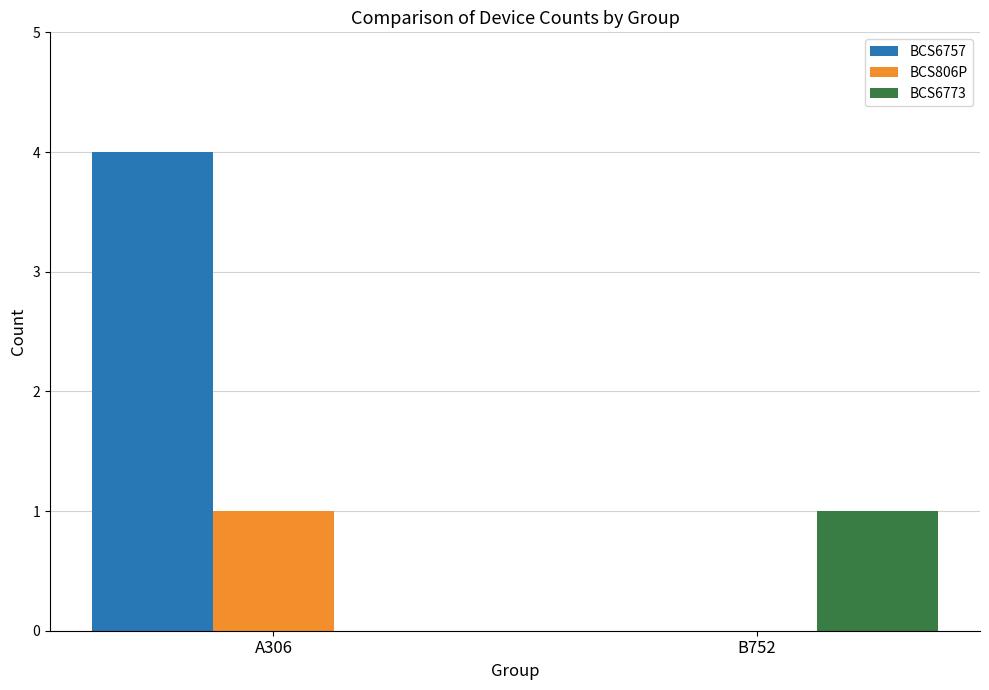

Is it true that BCS806P equals 0 at B752?

True